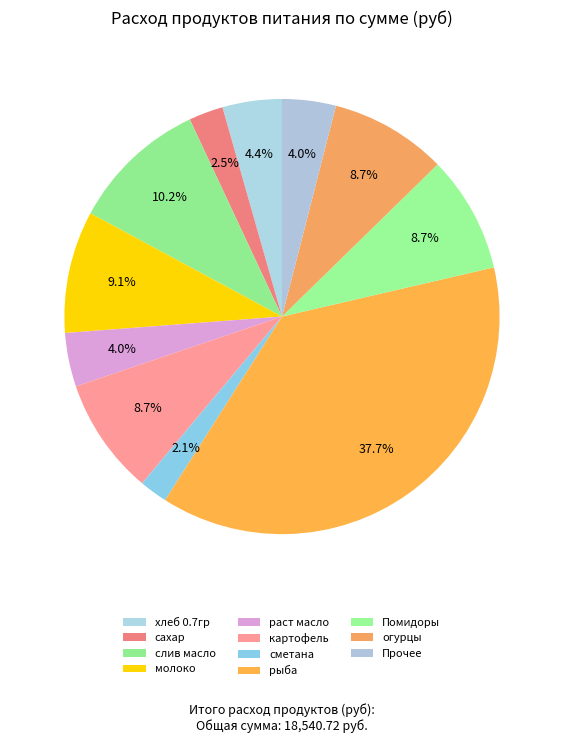

What is the ratio of the value at сметана to the value at рыба?

0.1